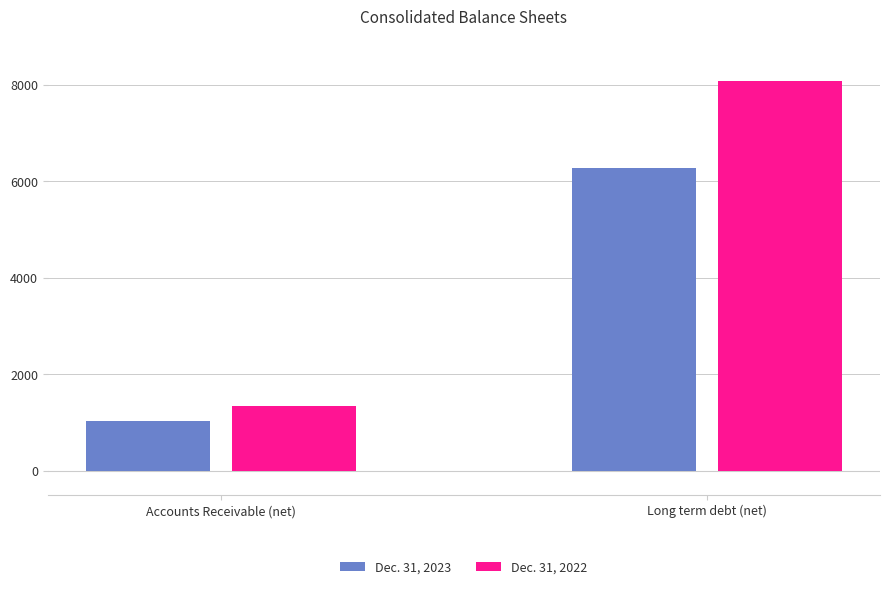

Which series has the widest spread of values?

Dec. 31, 2022